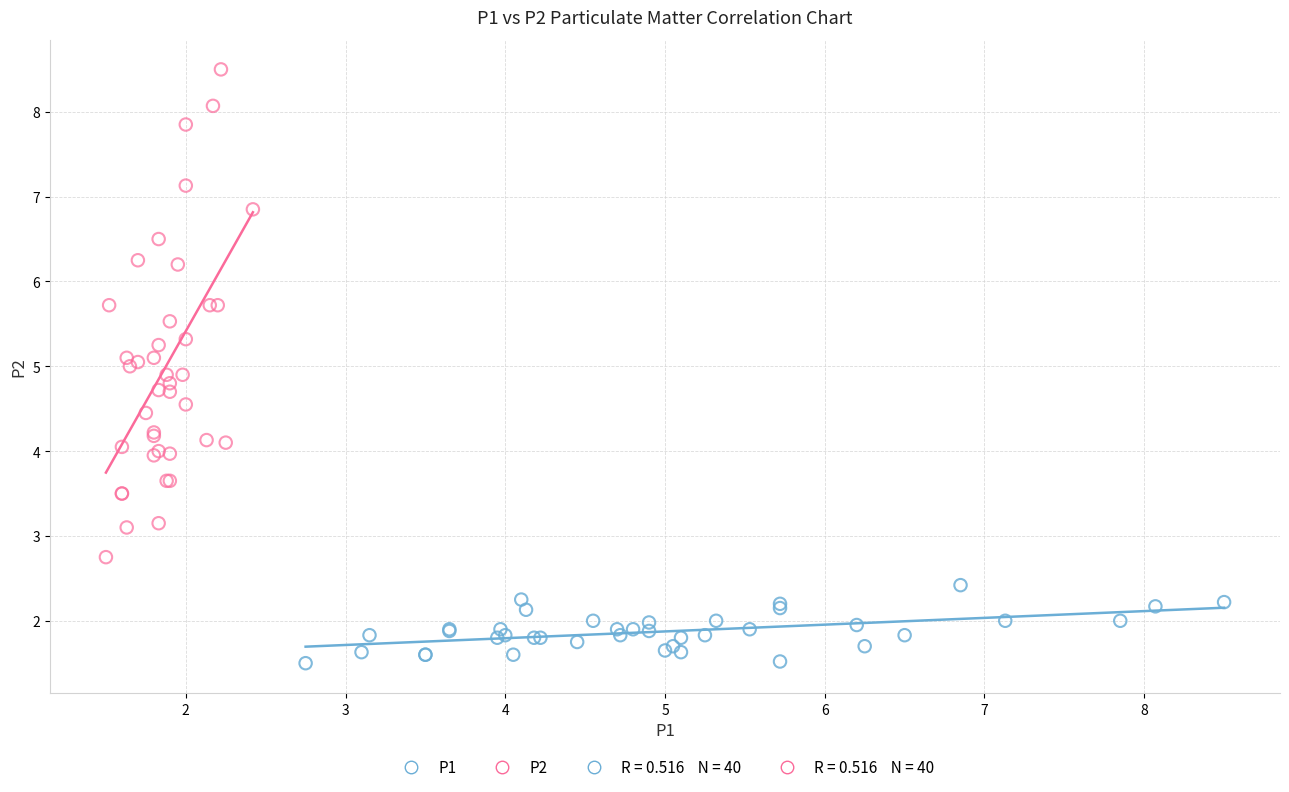

Which series contains the highest Y value?

P2